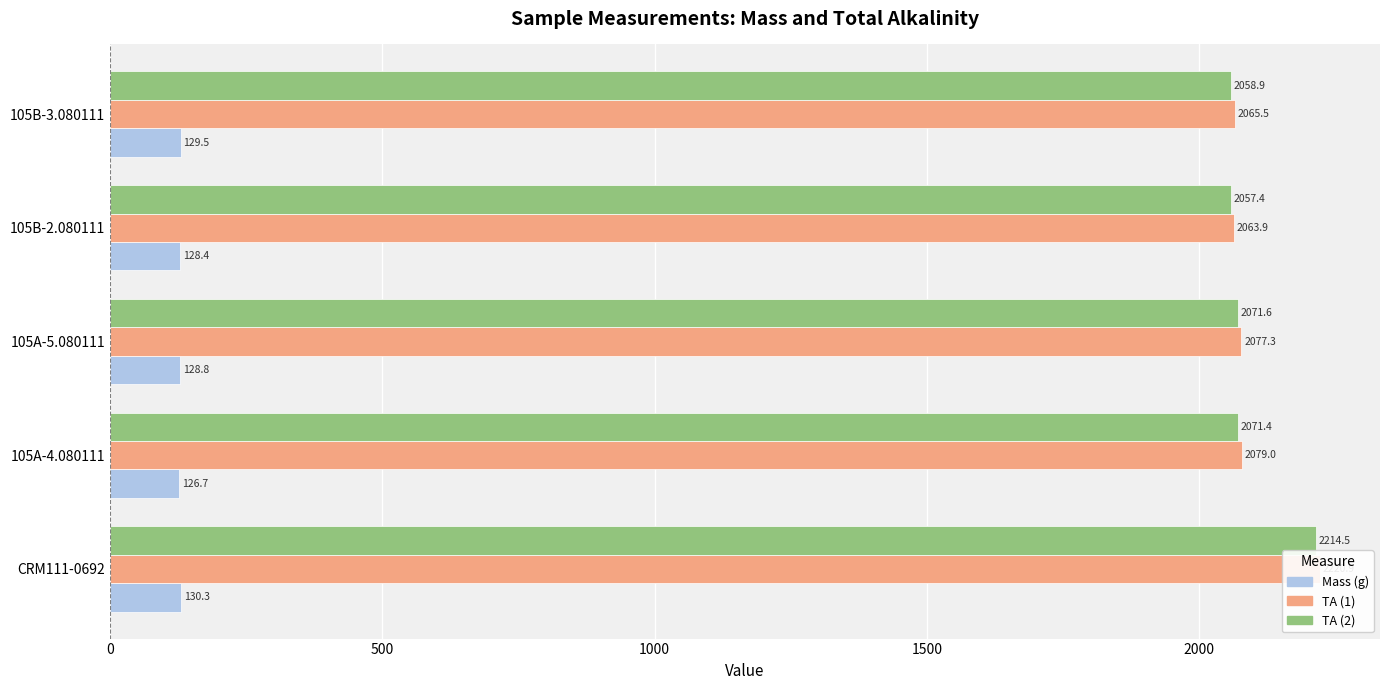

True or false: TA (1) has a value of 2065.5 at 105B-3.080111.

True